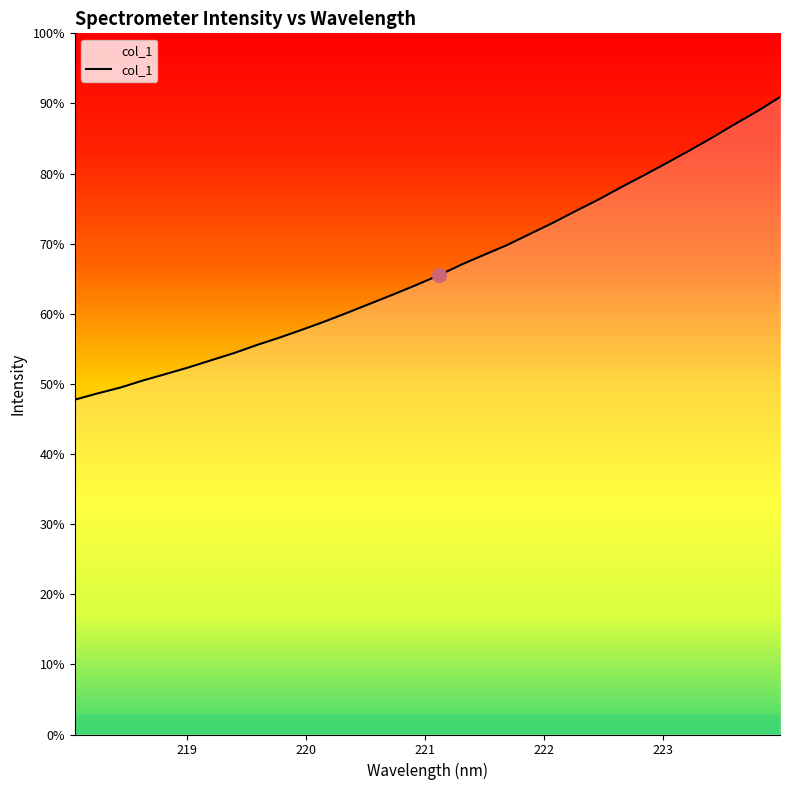

True or false: the data has more than 0 interior local peaks.

False